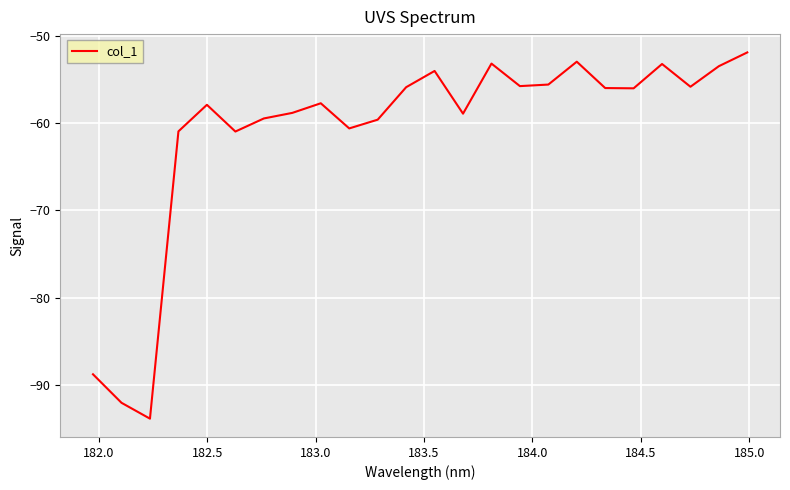

What is the difference between the maximum and minimum values?

41.9